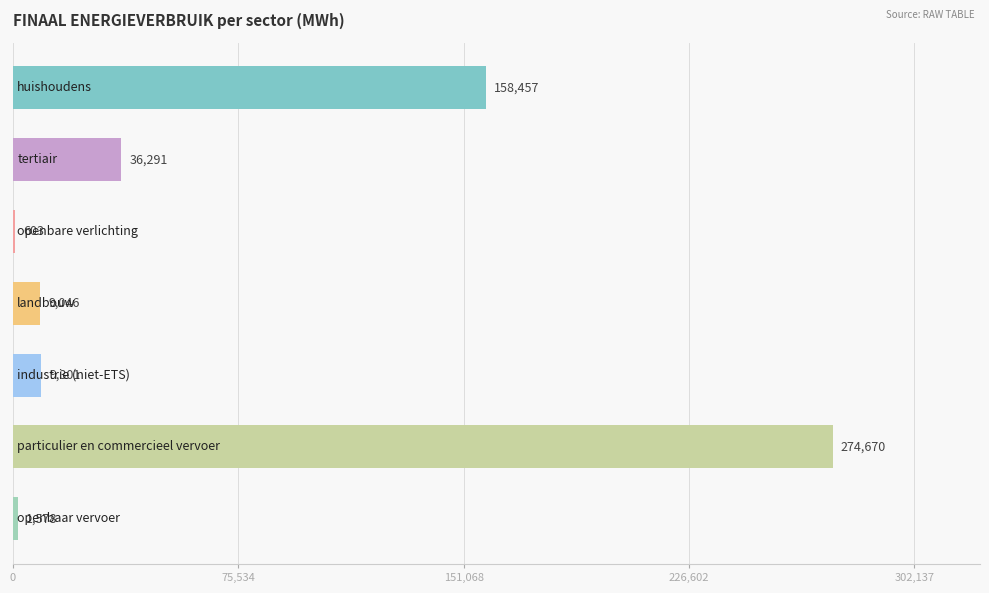

What is the greatest value displayed?

274670.1